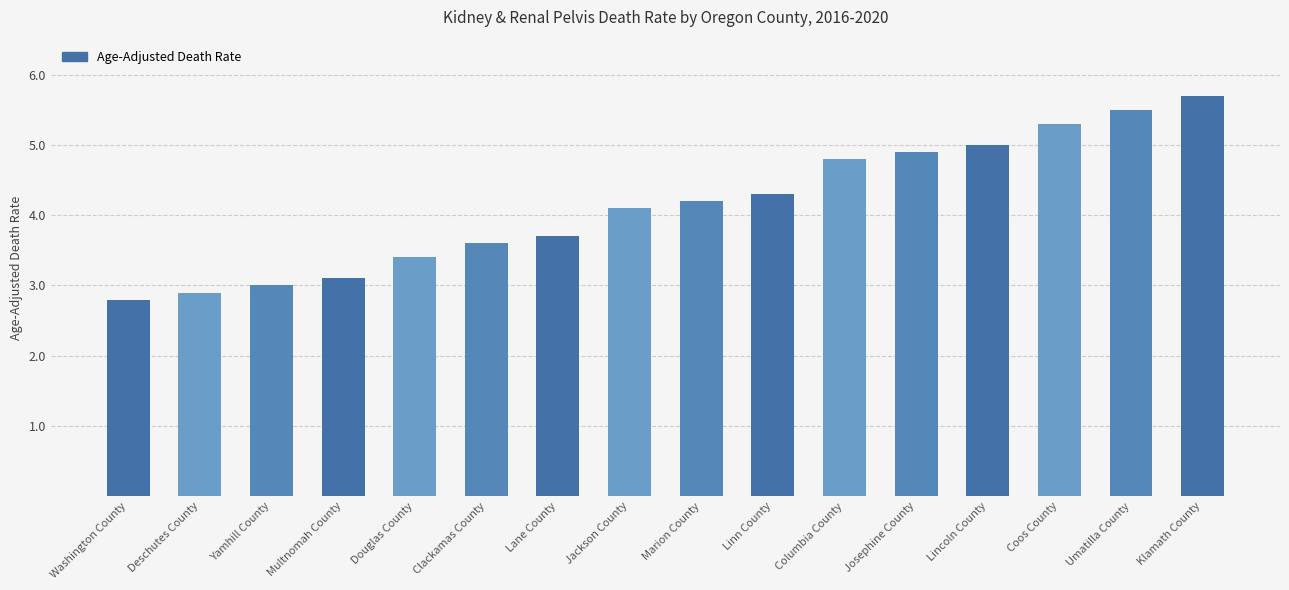

Reading left to right, list all the values displayed in this chart.

2.8	2.9	3.0	3.1	3.4	3.6	3.7	4.1	4.2	4.3	4.8	4.9	5.0	5.3	5.5	5.7